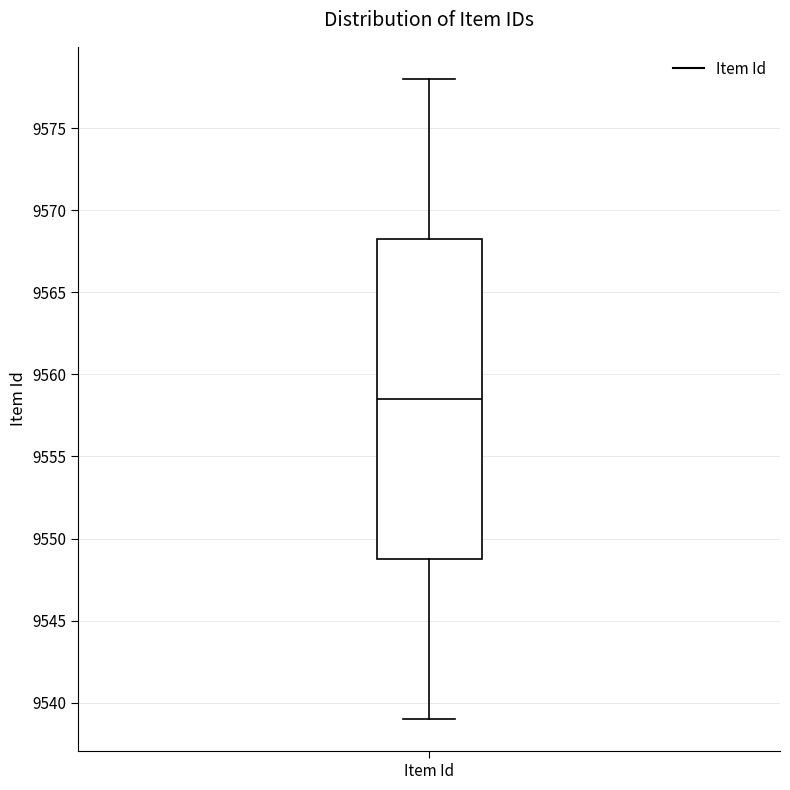

Transcribe this box plot: give where the median line is, the range the box spans, and where the two whiskers end, as read against the y-axis. The values are not printed on the chart, so give them approximately, as read against the axis.

median 9558.5, box 9549.0 to 9568.5, whiskers 9539.0 to 9578.0